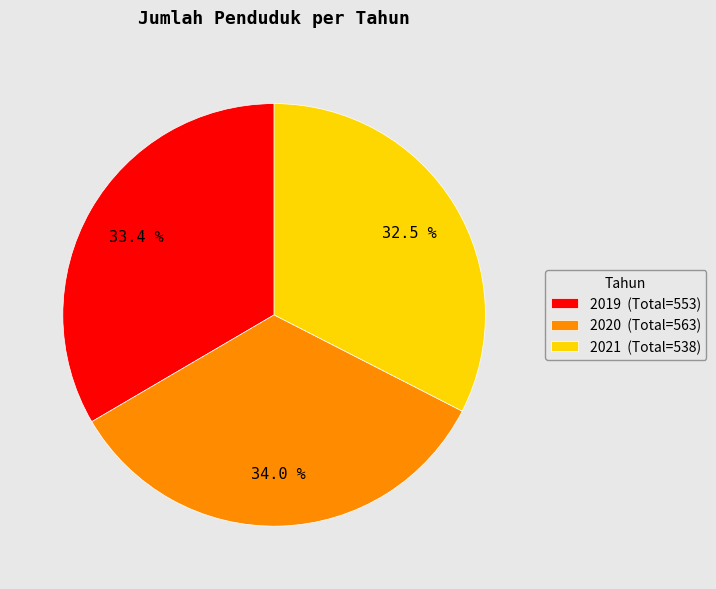

What is the smallest slice in the pie chart?

2021